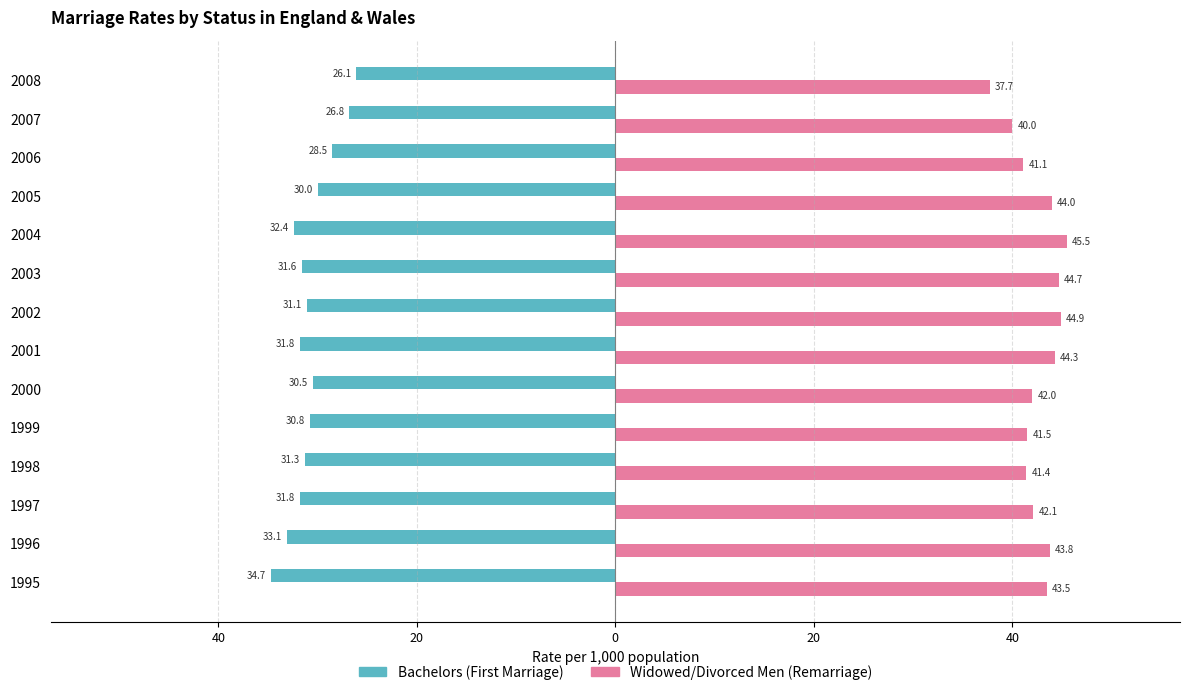

What is the average value of the Widowed/Divorced Men (Remarriage) series?

42.6